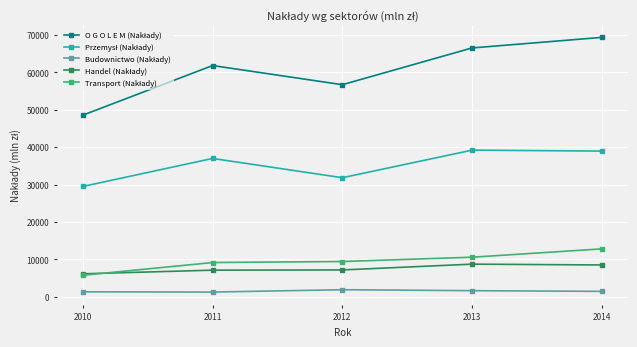

How many categories are shown in the chart?

5